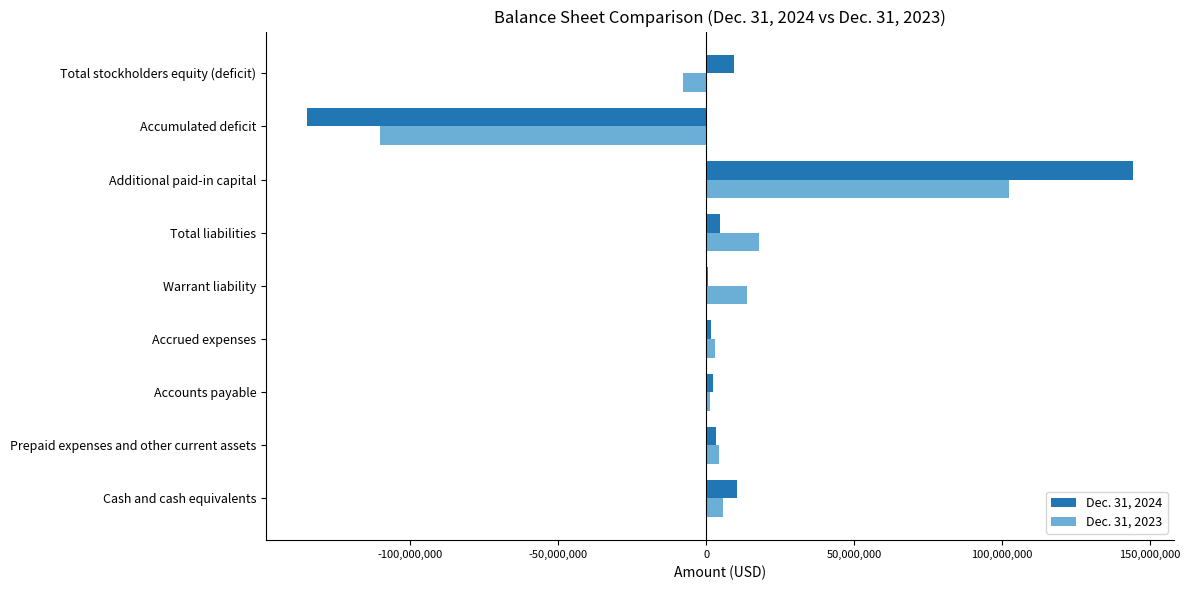

What is the sum of all Dec. 31, 2023 values?

30623740